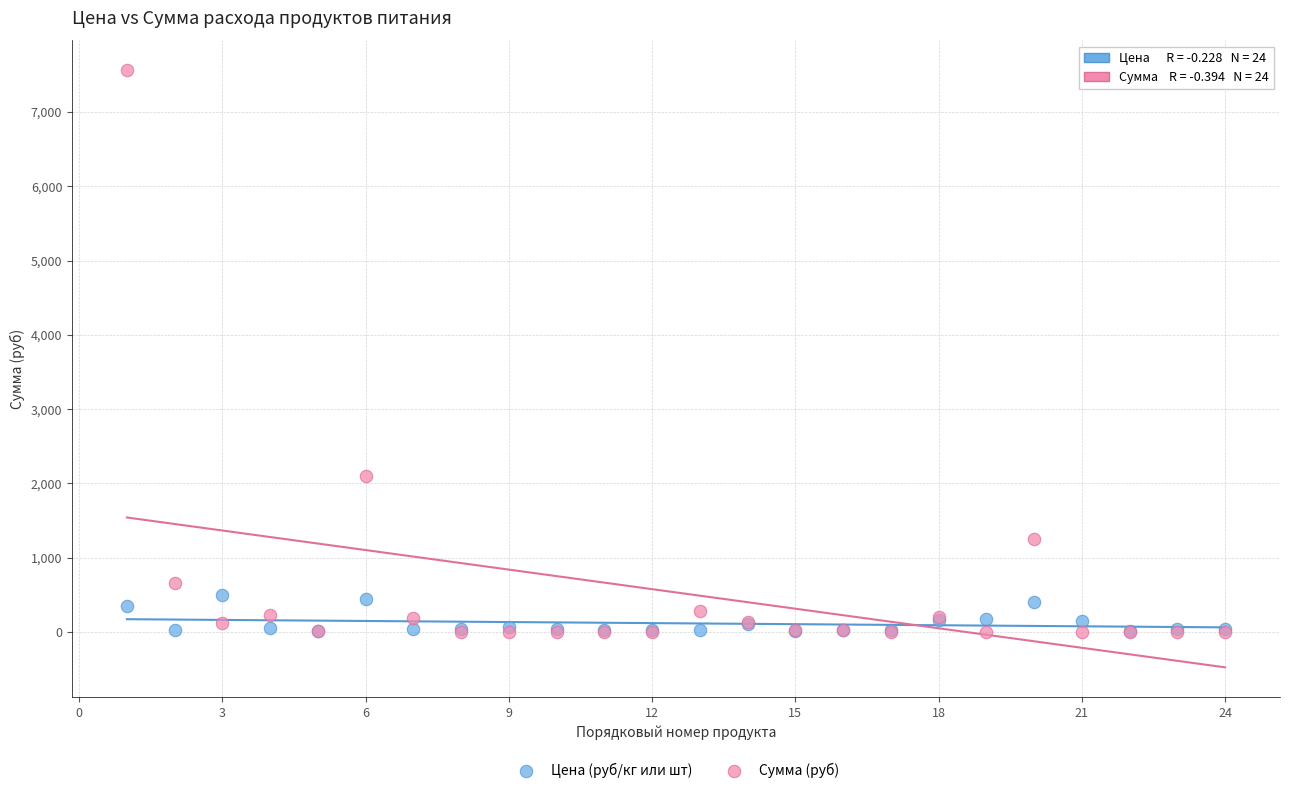

In the Сумма (руб) series, what Y value is closest to 3779?

2106.7